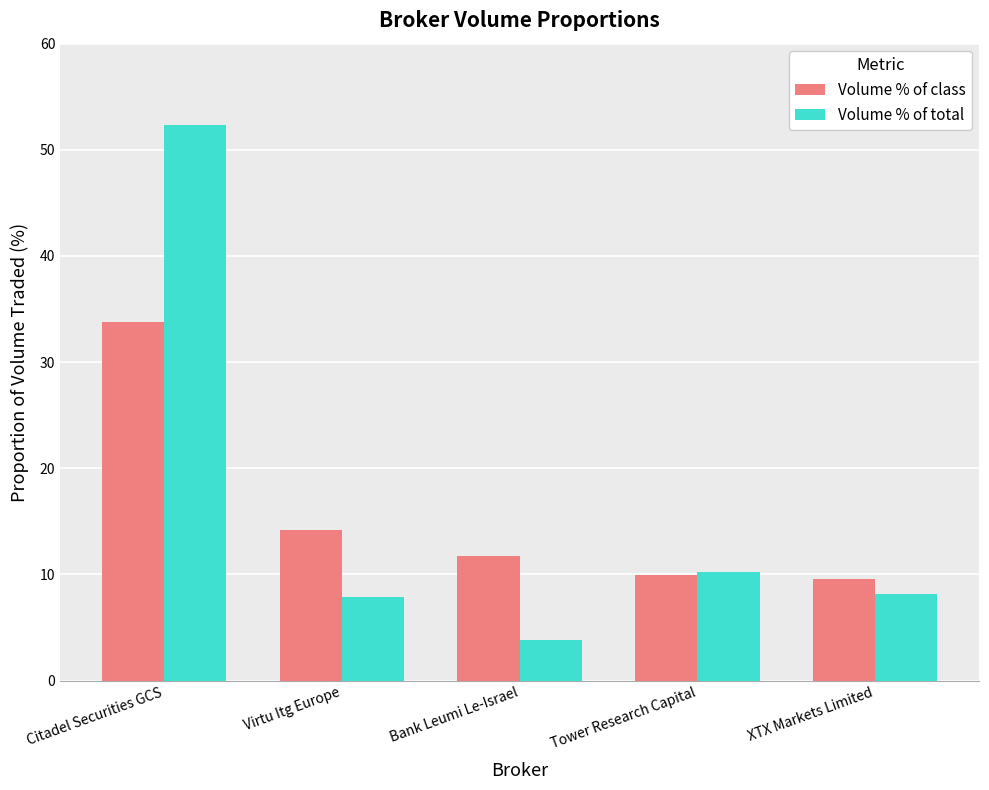

The value of Volume % of class at Virtu Itg Europe is 7.0. True or false?

False